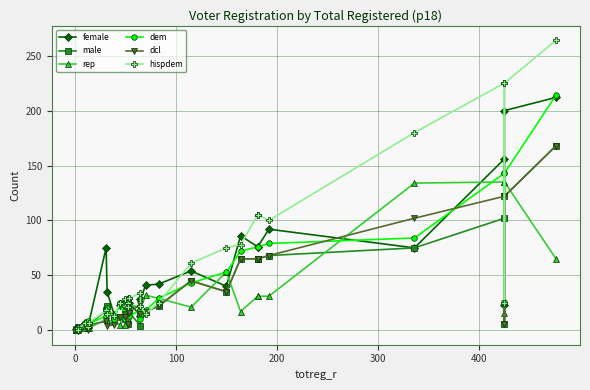

How many interior local valleys does the dem series have?

6